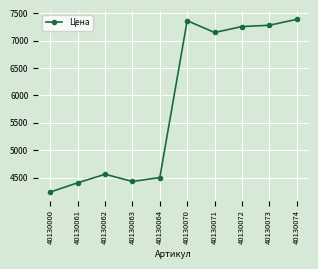

What is the change in value from 40130061 to 40130063?

+24